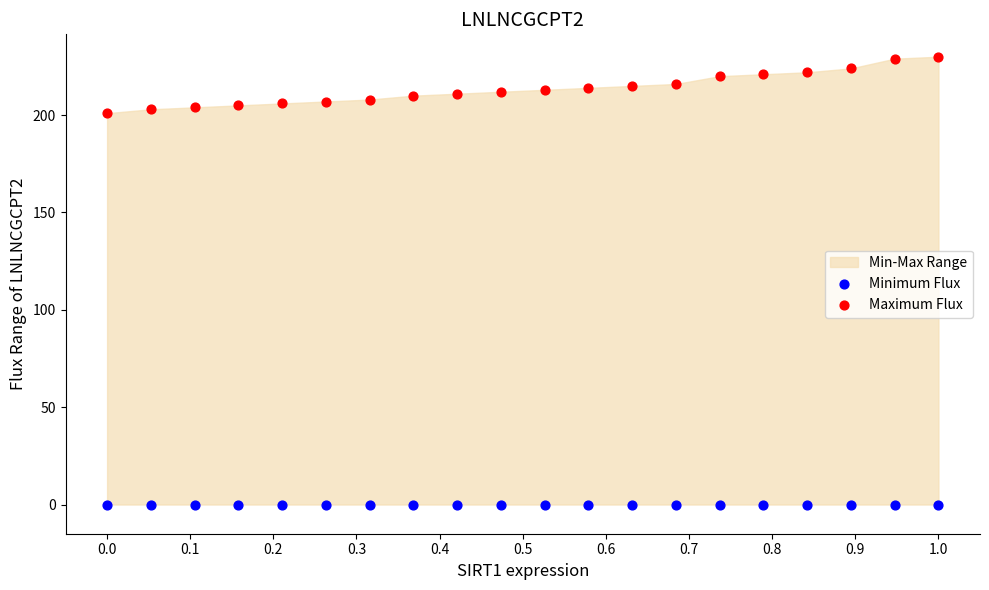

Which series reaches the maximum Y coordinate?

Maximum Flux